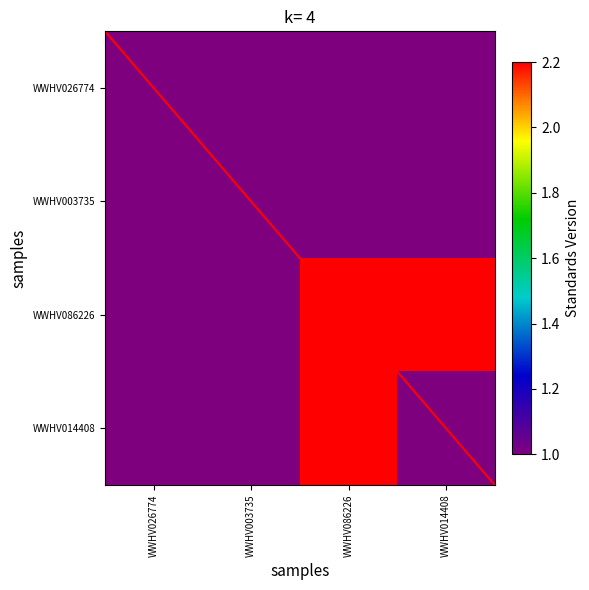

Reading right to left, what are all the values shown in this chart?

WWHV026774: WWHV014408=1.0	WWHV086226=1.0	WWHV003735=1.0	WWHV026774=1.0
WWHV003735: WWHV014408=1.0	WWHV086226=1.0	WWHV003735=1.0	WWHV026774=1.0
WWHV086226: WWHV014408=2.2	WWHV086226=2.2	WWHV003735=1.0	WWHV026774=1.0
WWHV014408: WWHV014408=1.0	WWHV086226=2.2	WWHV003735=1.0	WWHV026774=1.0